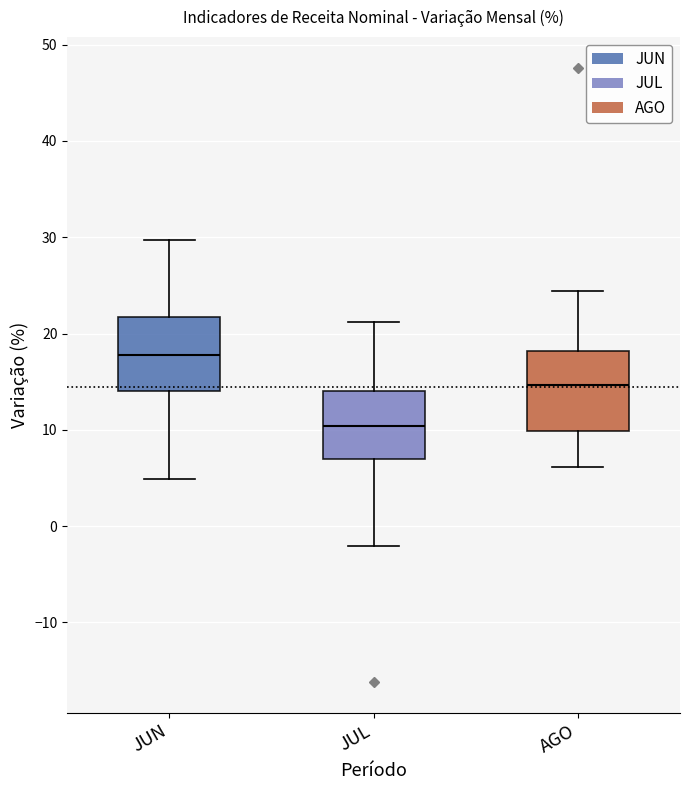

Where is the lower edge of the box for JUL on the y-axis? The values are not printed on the chart, so give them approximately, as read against the axis.

7